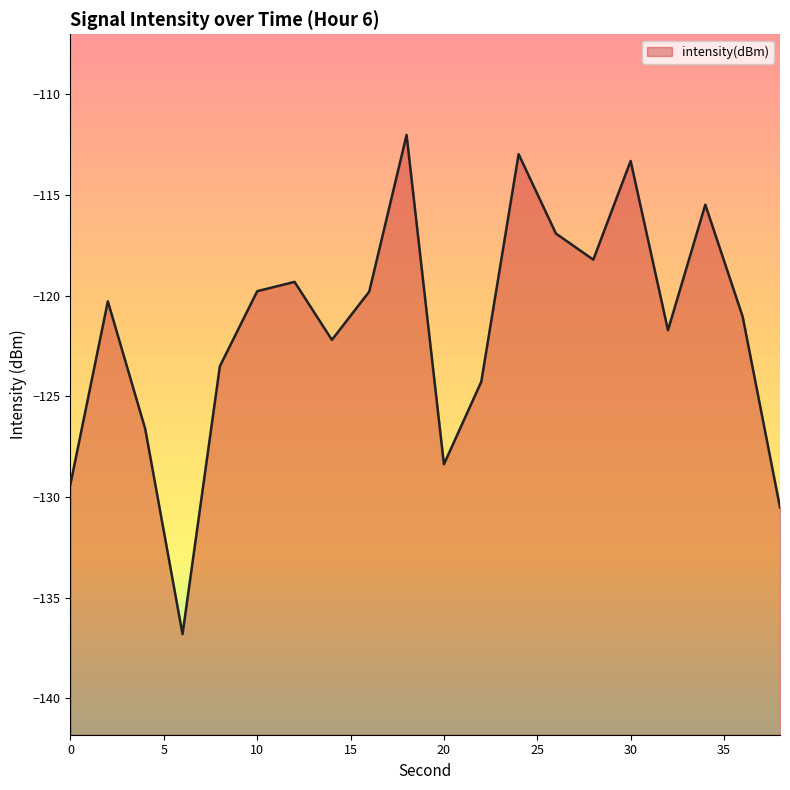

What is the smallest value displayed?

-136.8